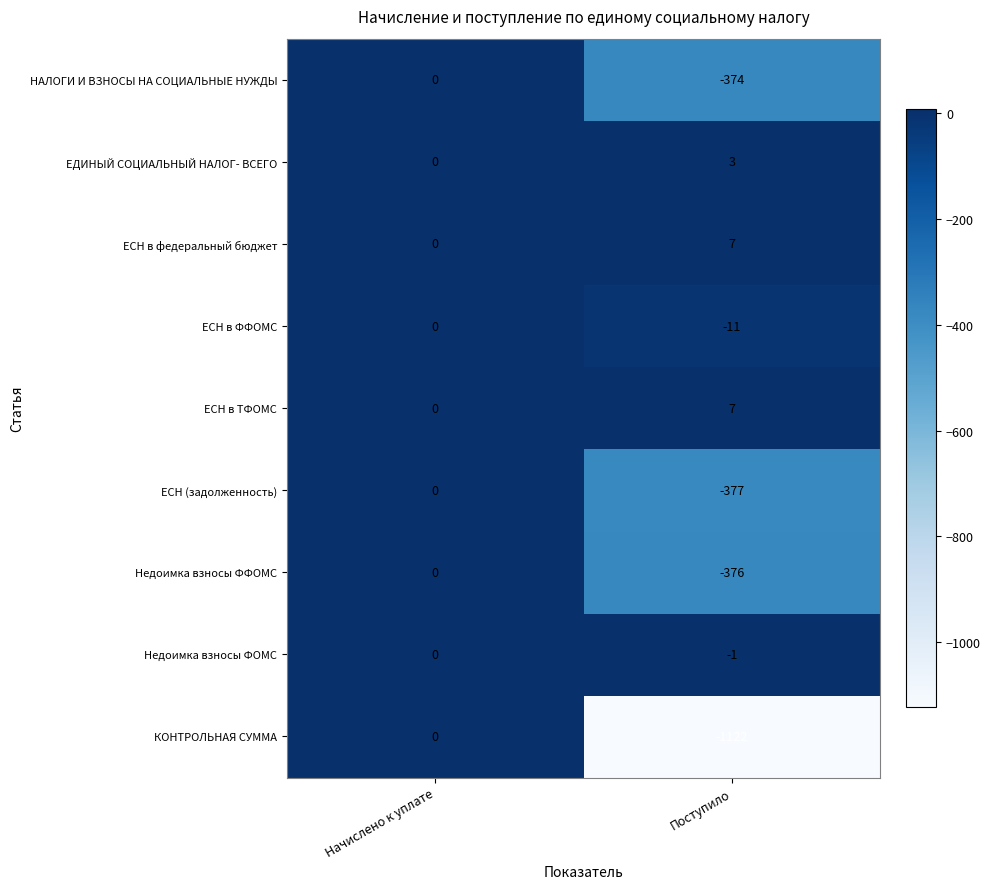

How many positive values does the ЕСН в федеральный бюджет series have?

1